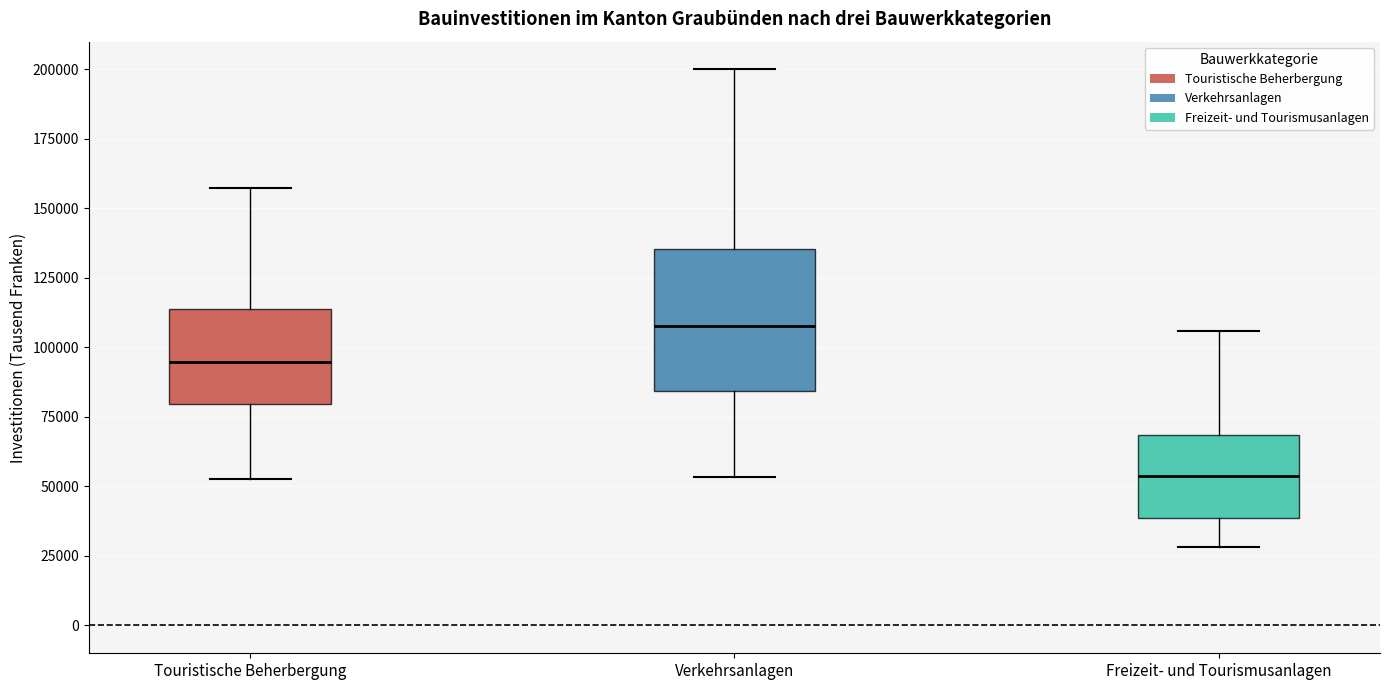

Reading left to right, transcribe this box plot: for each box, give where its median line is, the range the box spans, and where its two whiskers end, as read against the y-axis. The values are not printed on the chart, so give them approximately, as read against the axis.

Touristische Beherbergung: median 95000, box 80000 to 115000, whiskers 50000 to 155000
Verkehrsanlagen: median 110000, box 85000 to 135000, whiskers 55000 to 200000
Freizeit- und Tourismusanlagen: median 55000, box 40000 to 70000, whiskers 30000 to 105000